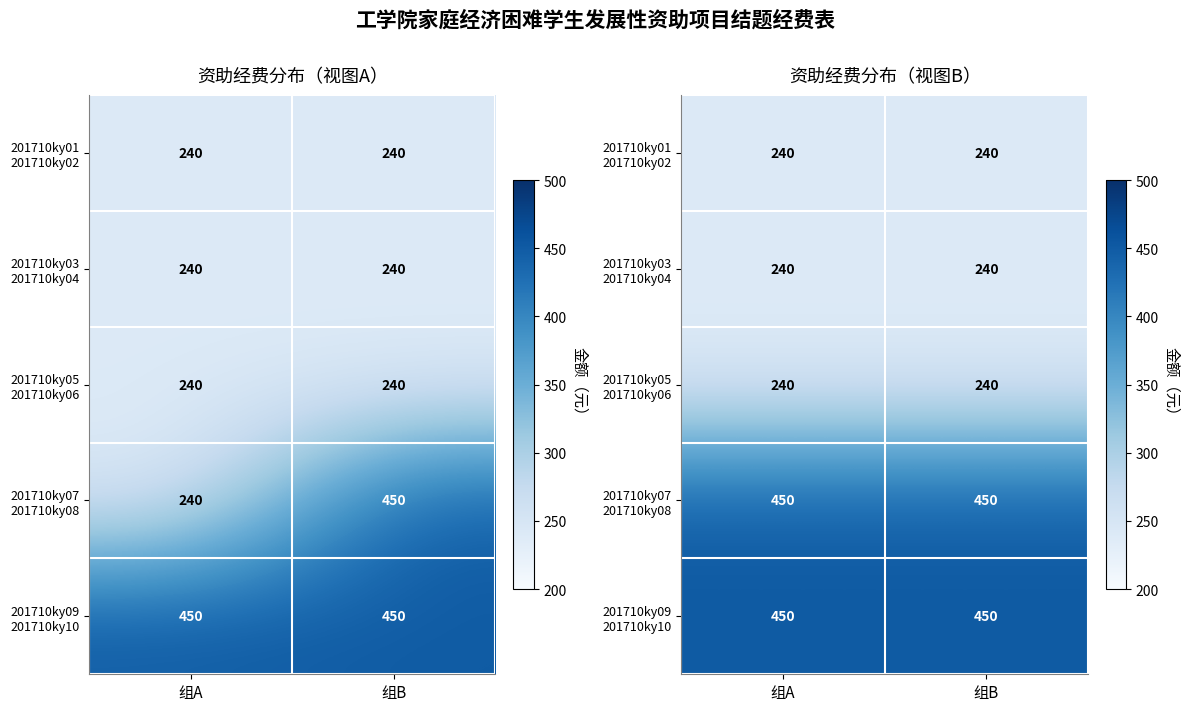

Read the 201710ky09 201710ky10 value at 组B.

450